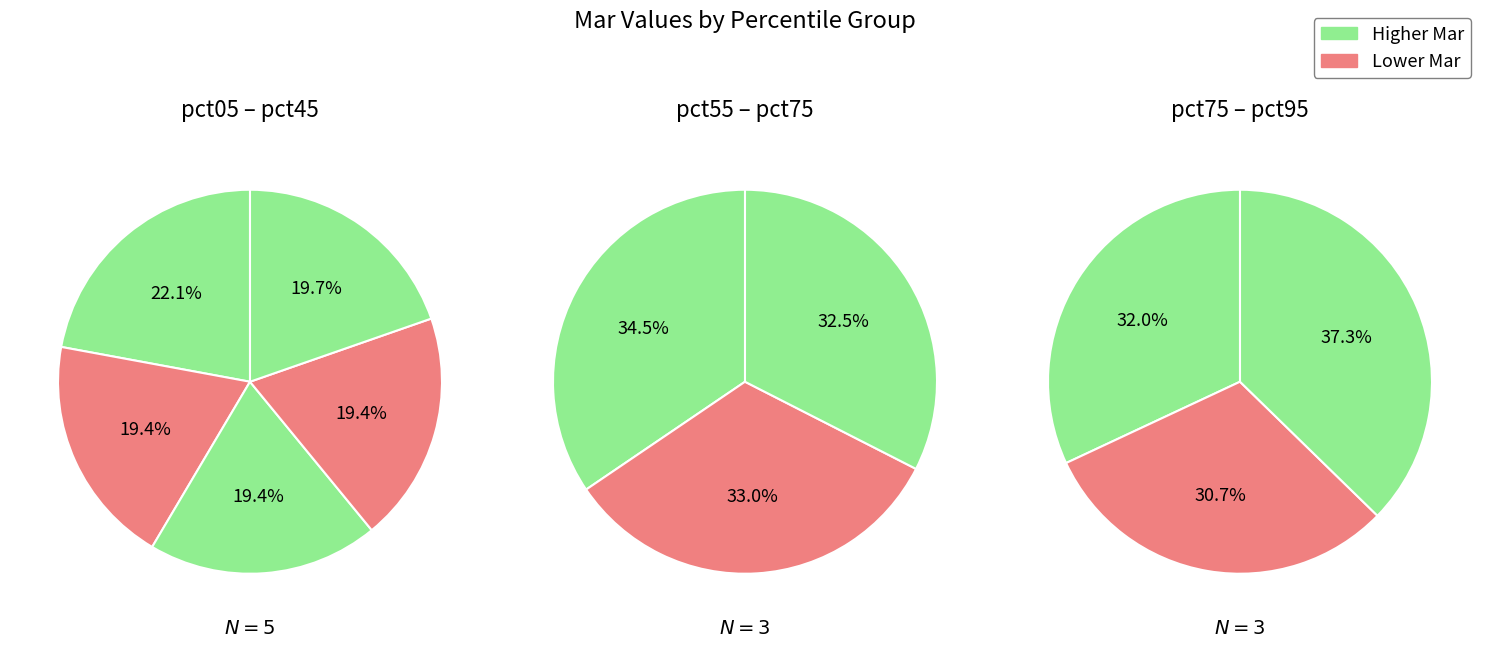

Is there any slice that represents more than half of the pie?

No